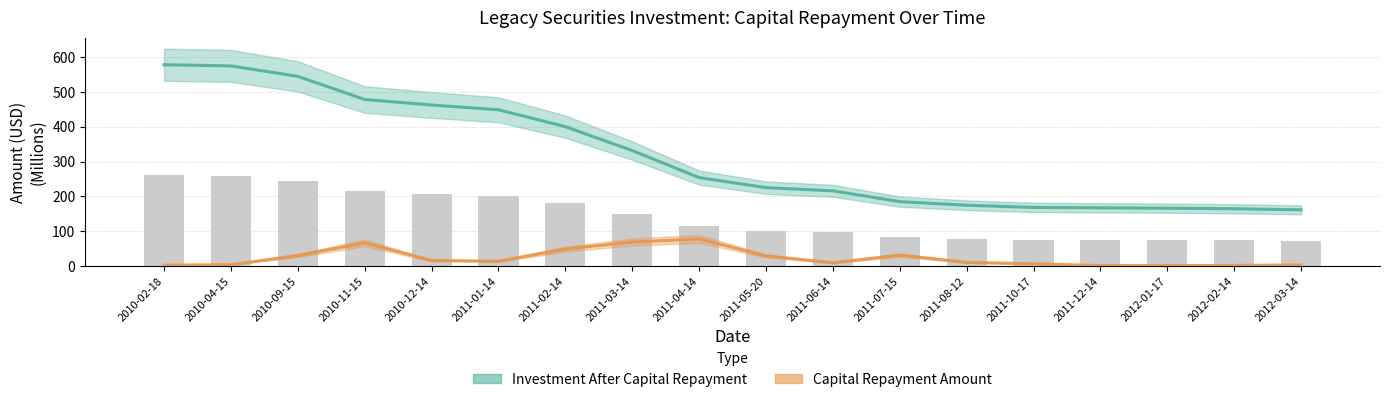

Does the chart contain stacked bars?

No